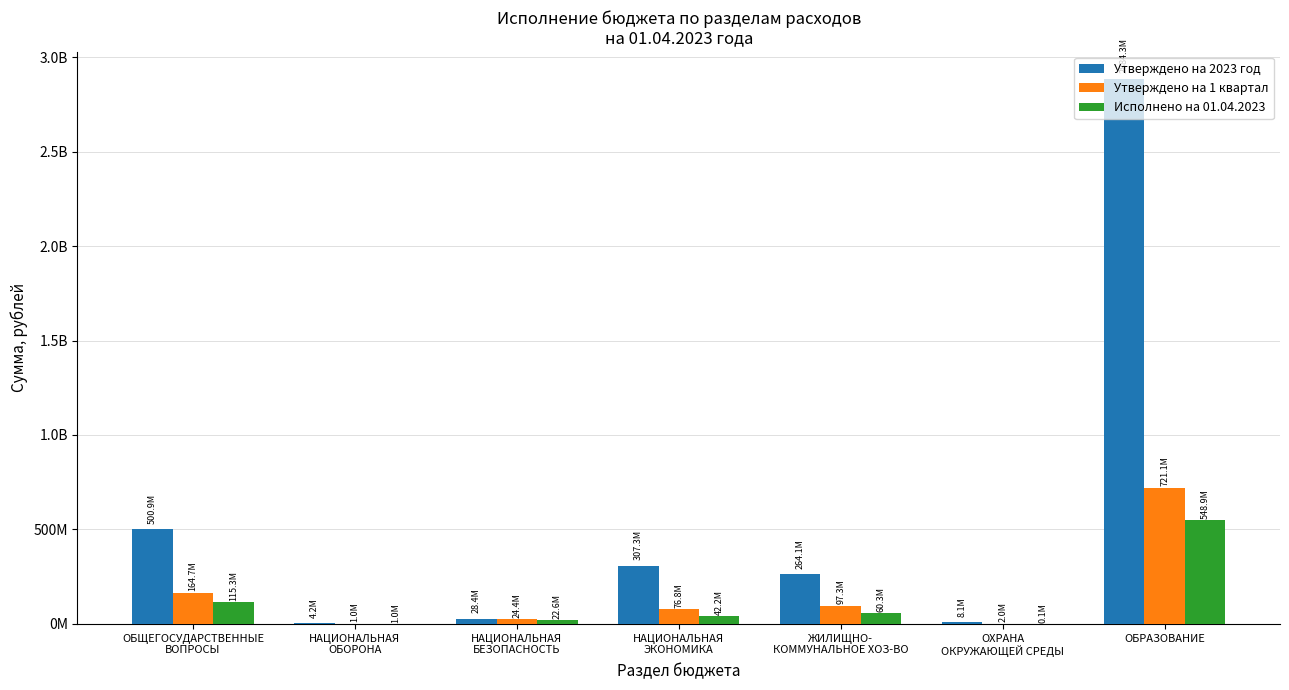

Rank the categories by Исполнено на 01.04.2023 value from highest to lowest.

ОБРАЗОВАНИЕ, ОБЩЕГОСУДАРСТВЕННЫЕ
ВОПРОСЫ, ЖИЛИЩНО-
КОММУНАЛЬНОЕ ХОЗ-ВО, НАЦИОНАЛЬНАЯ
ЭКОНОМИКА, НАЦИОНАЛЬНАЯ
БЕЗОПАСНОСТЬ, НАЦИОНАЛЬНАЯ
ОБОРОНА, ОХРАНА
ОКРУЖАЮЩЕЙ СРЕДЫ